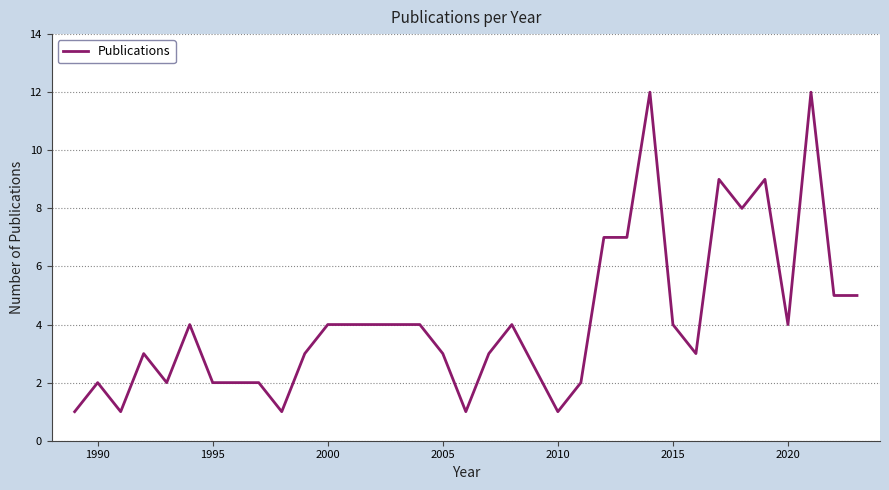

What is the difference between the maximum and minimum values?

11